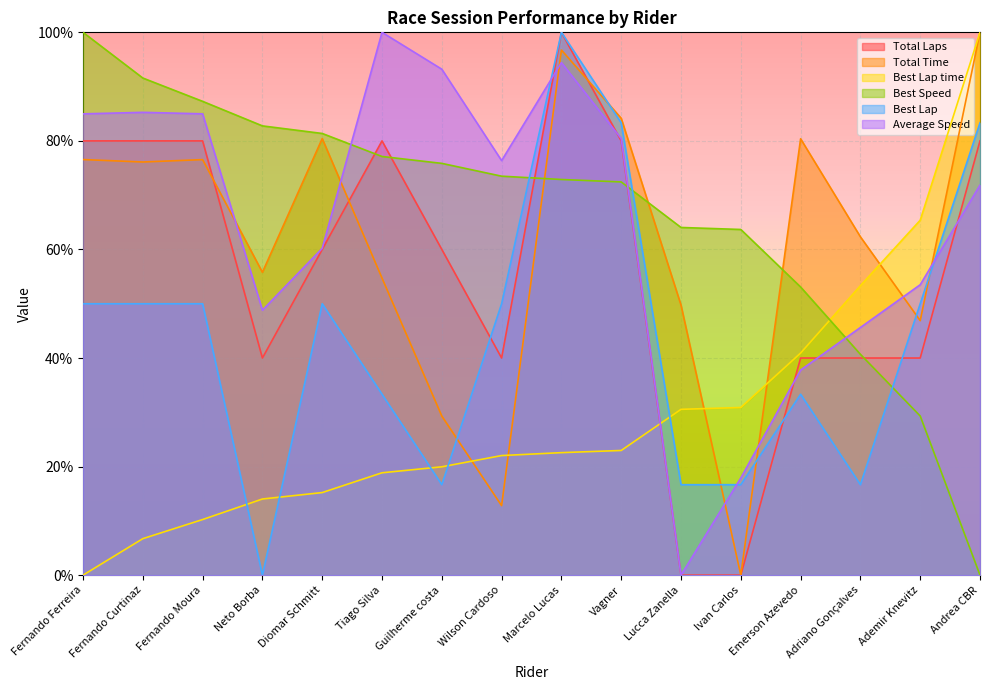

Reading left to right, what are all the values shown in this chart?

Total Laps: Fernando Ferreira=80.0	Fernando Curtinaz=80.0	Fernando Moura=80.0	Neto Borba=40.0	Diomar Schmitt=60.0	Tiago Silva=80.0	Guilherme costa=60.0	Wilson Cardoso=40.0	Marcelo Lucas=100.0	Vagner=80.0	Lucca Zanella=0.0	Ivan Carlos=0.0	Emerson Azevedo=40.0	Adriano Gonçalves=40.0	Ademir Knevitz=40.0	Andrea CBR=80.0
Total Time: Fernando Ferreira=76.6	Fernando Curtinaz=76.1	Fernando Moura=76.6	Neto Borba=55.8	Diomar Schmitt=80.4	Tiago Silva=54.7	Guilherme costa=29.3	Wilson Cardoso=12.8	Marcelo Lucas=96.7	Vagner=84.2	Lucca Zanella=49.8	Ivan Carlos=0.0	Emerson Azevedo=80.4	Adriano Gonçalves=62.3	Ademir Knevitz=46.9	Andrea CBR=100.0
Best Lap time: Fernando Ferreira=0.0	Fernando Curtinaz=6.7	Fernando Moura=10.2	Neto Borba=14.0	Diomar Schmitt=15.2	Tiago Silva=18.9	Guilherme costa=20.0	Wilson Cardoso=22.0	Marcelo Lucas=22.6	Vagner=23.0	Lucca Zanella=30.5	Ivan Carlos=30.9	Emerson Azevedo=40.9	Adriano Gonçalves=53.3	Ademir Knevitz=65.4	Andrea CBR=100.0
Best Speed: Fernando Ferreira=100.0	Fernando Curtinaz=91.6	Fernando Moura=87.3	Neto Borba=82.8	Diomar Schmitt=81.4	Tiago Silva=77.1	Guilherme costa=75.9	Wilson Cardoso=73.5	Marcelo Lucas=72.9	Vagner=72.4	Lucca Zanella=64.1	Ivan Carlos=63.7	Emerson Azevedo=53.1	Adriano Gonçalves=40.7	Ademir Knevitz=29.3	Andrea CBR=0.0
Best Lap: Fernando Ferreira=50.0	Fernando Curtinaz=50.0	Fernando Moura=50.0	Neto Borba=0.0	Diomar Schmitt=50.0	Tiago Silva=33.3	Guilherme costa=16.7	Wilson Cardoso=50.0	Marcelo Lucas=100.0	Vagner=83.3	Lucca Zanella=16.7	Ivan Carlos=16.7	Emerson Azevedo=33.3	Adriano Gonçalves=16.7	Ademir Knevitz=50.0	Andrea CBR=83.3
Average Speed: Fernando Ferreira=85.0	Fernando Curtinaz=85.3	Fernando Moura=85.0	Neto Borba=48.8	Diomar Schmitt=60.2	Tiago Silva=100.0	Guilherme costa=93.2	Wilson Cardoso=76.4	Marcelo Lucas=94.4	Vagner=80.4	Lucca Zanella=0.0	Ivan Carlos=17.9	Emerson Azevedo=37.8	Adriano Gonçalves=45.6	Ademir Knevitz=53.5	Andrea CBR=71.8